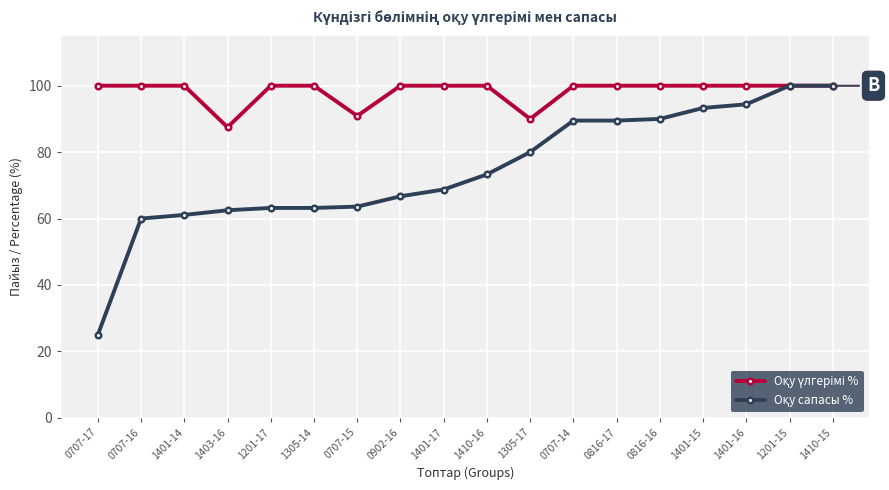

At how many categories does at least one series exceed 28?

18